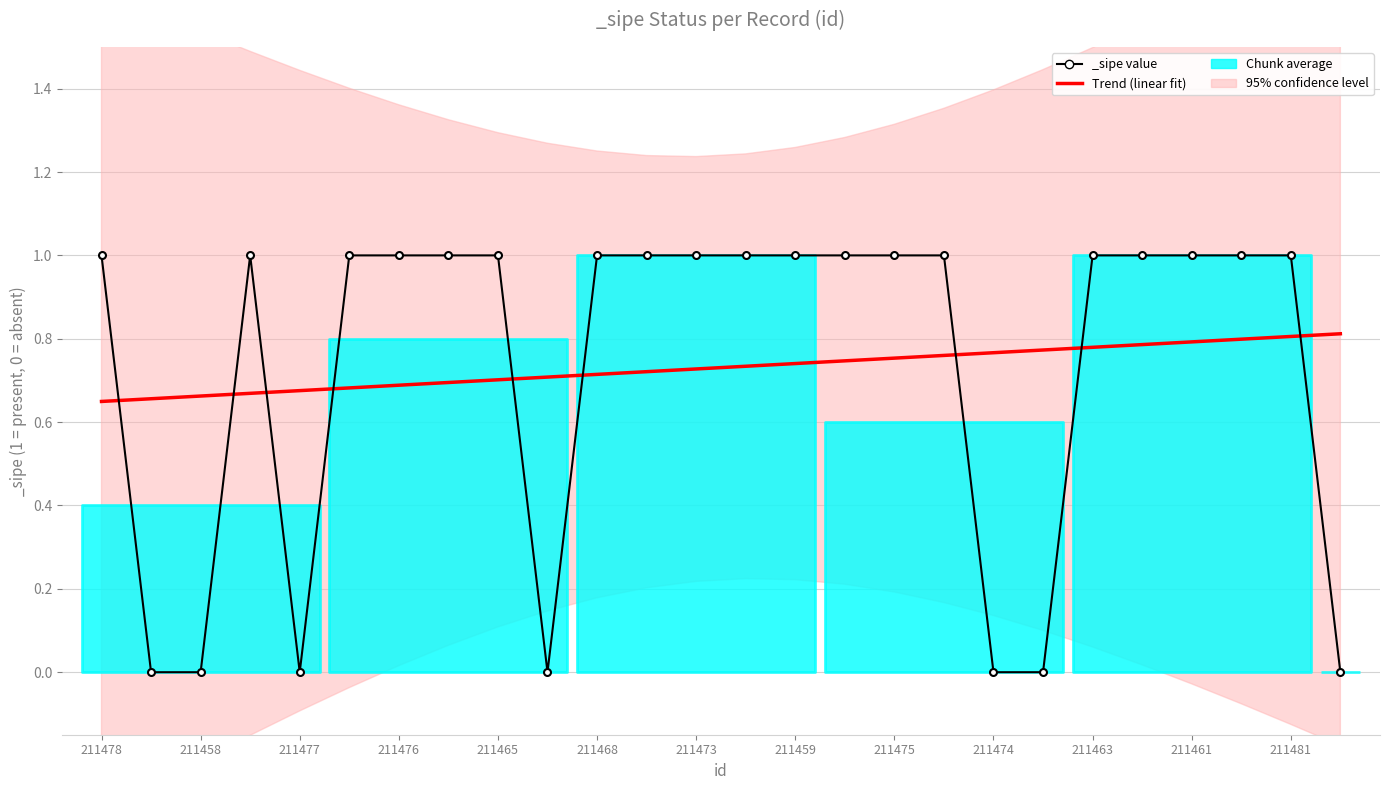

Which category has the lowest value across all series?

211478